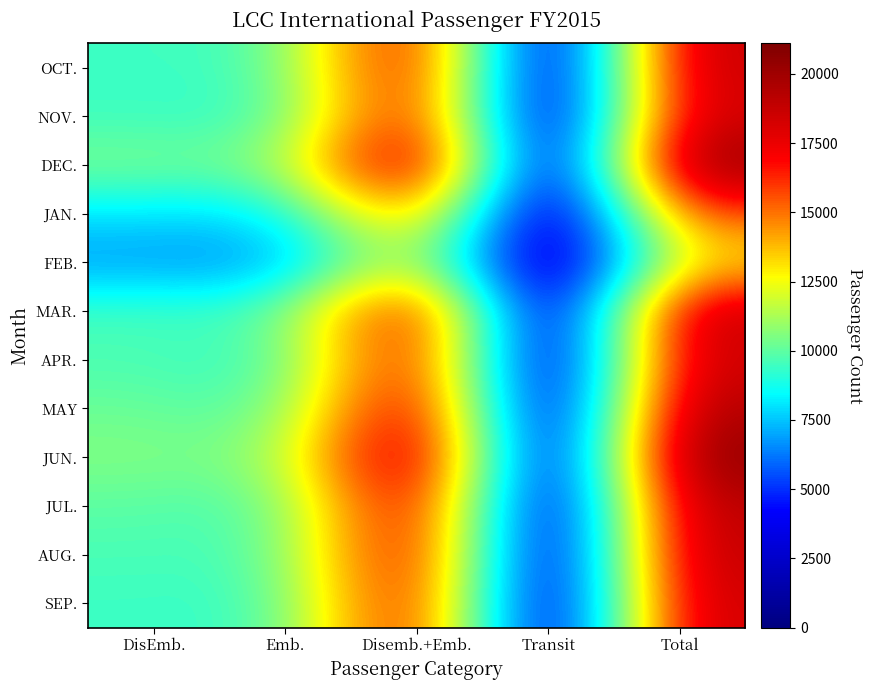

What is the total value across all series at Emb.?

111028